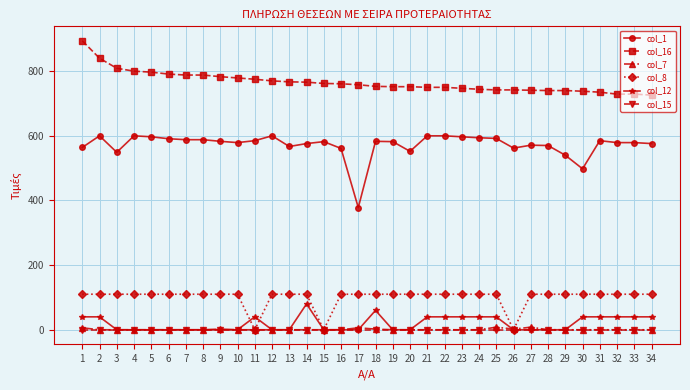

At how many categories does at least one series exceed 495?

34